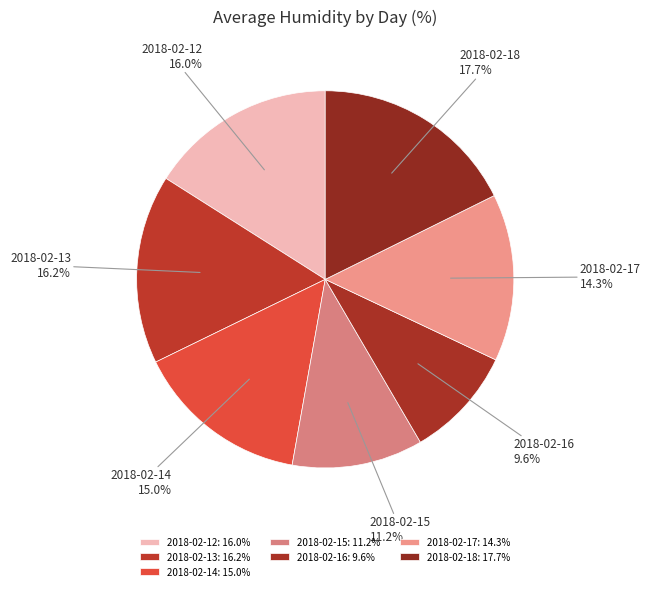

Which has a higher value, 2018-02-12 or 2018-02-17?

2018-02-12